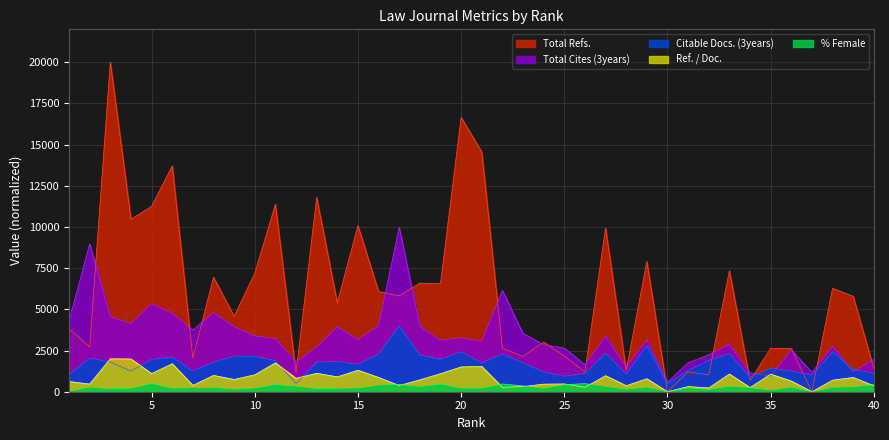

The Ref. / Doc. series shows 1752.2 at 11. True or false?

True